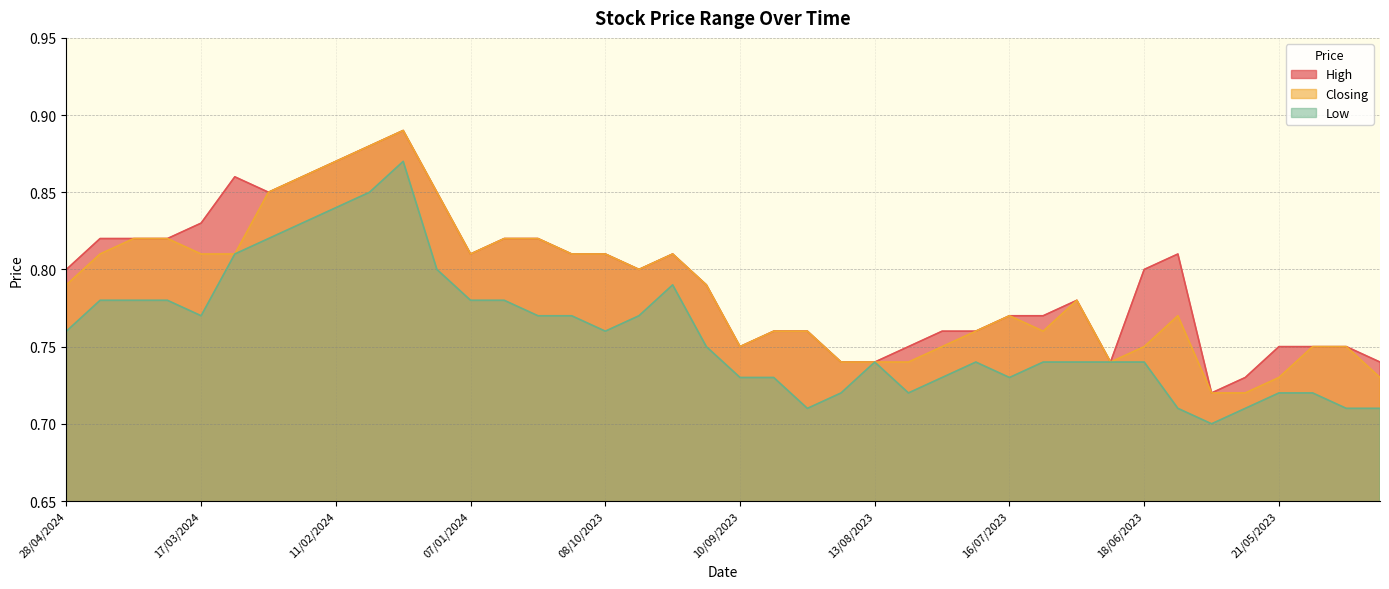

Is it true that High equals 1.0 at 14/05/2023?

False